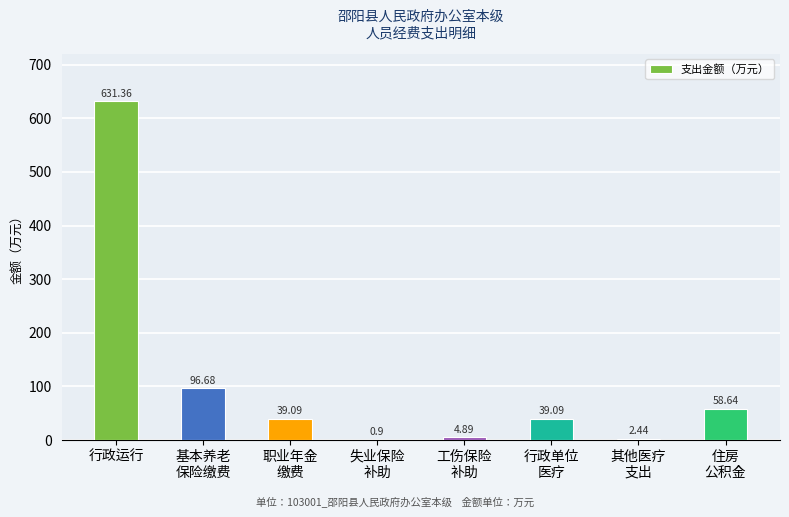

Which category has the highest value across all series?

行政运行